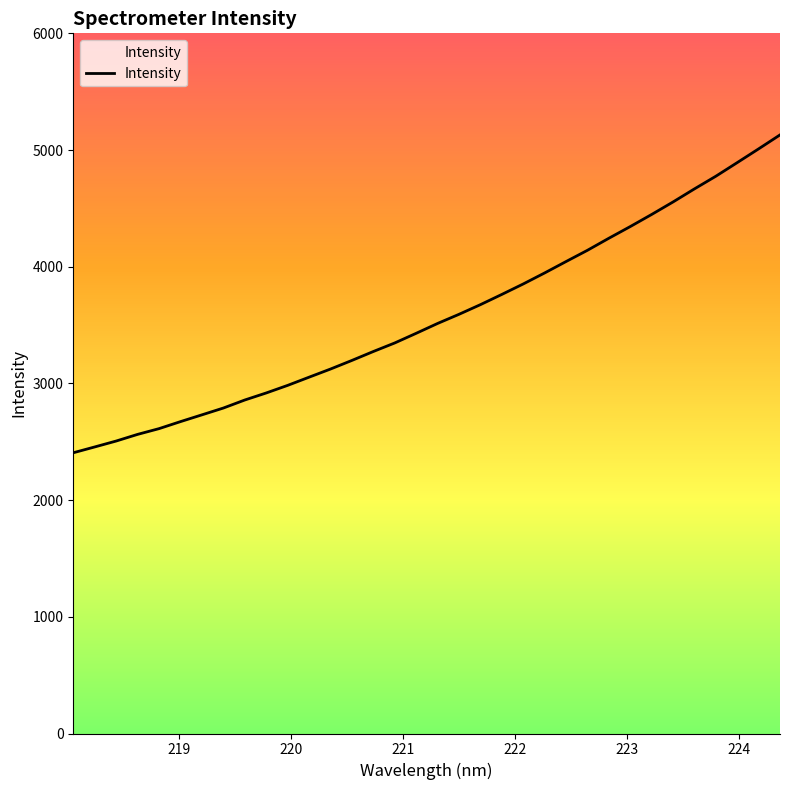

Which label corresponds to the largest value in the chart?

224.3616